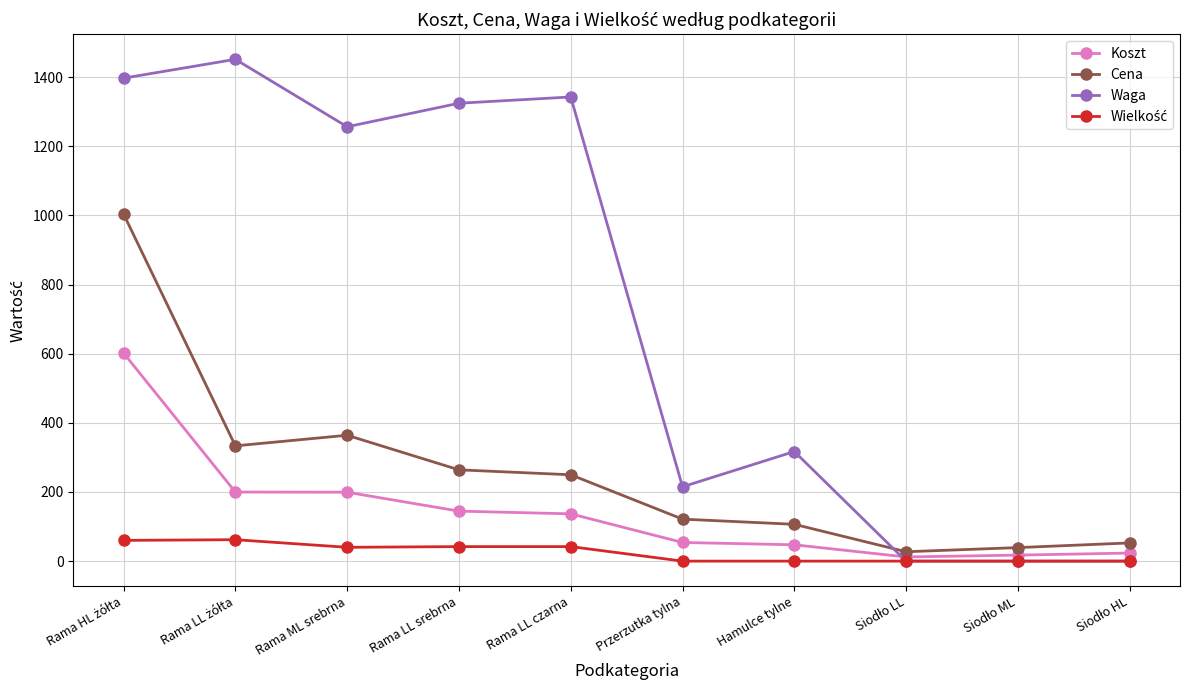

What position from the left is Hamulce tylne?

7